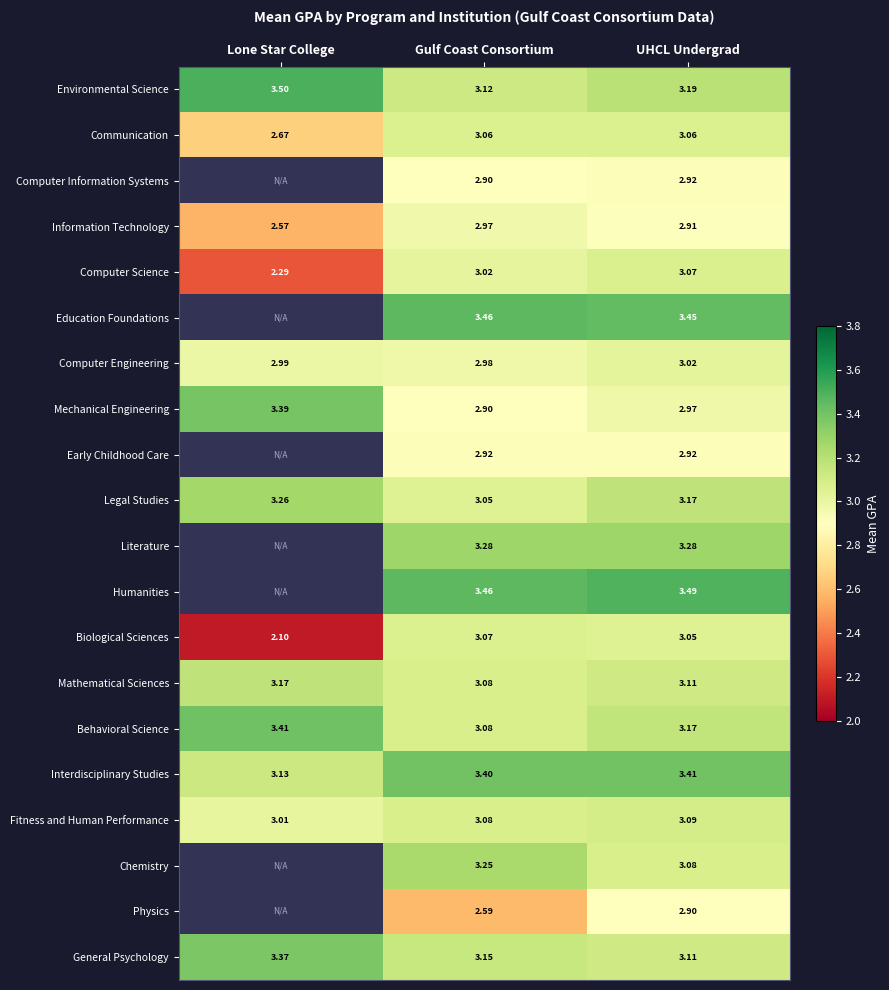

What is the total value across all series at UHCL Undergrad?

62.4